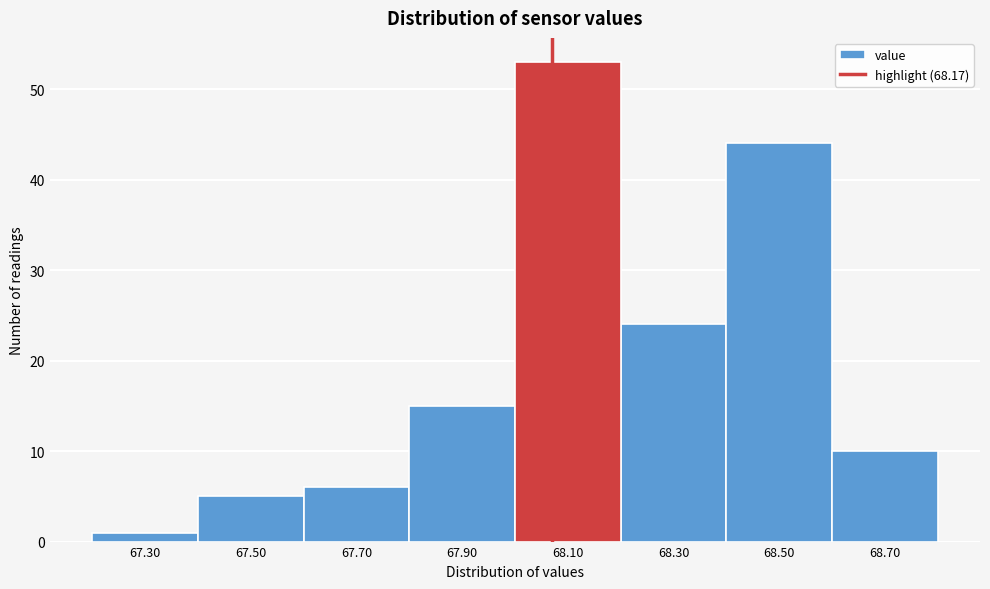

Reading right to left, extract all data points from this chart.

68.70=10	68.50=44	68.30=24	68.10=53	67.90=15	67.70=6	67.50=5	67.30=1